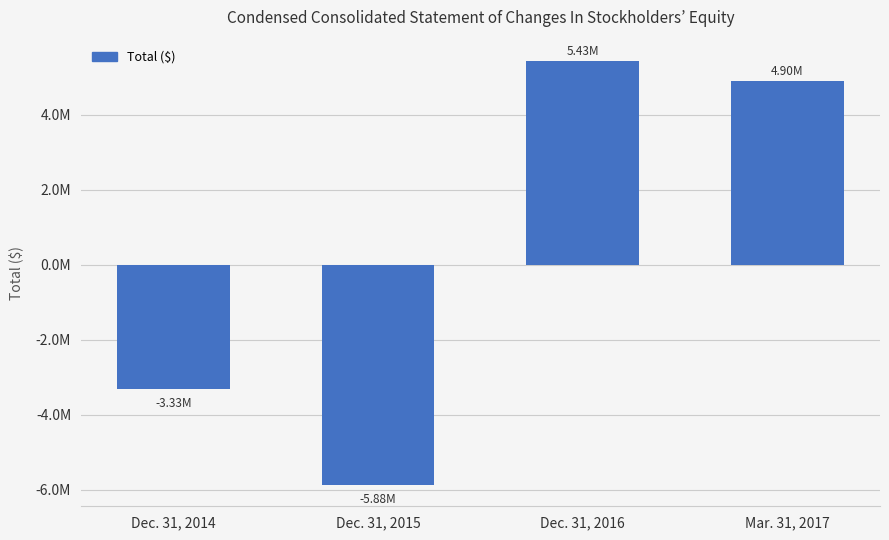

What is the label of the 2nd bar from the right?

Dec. 31, 2016